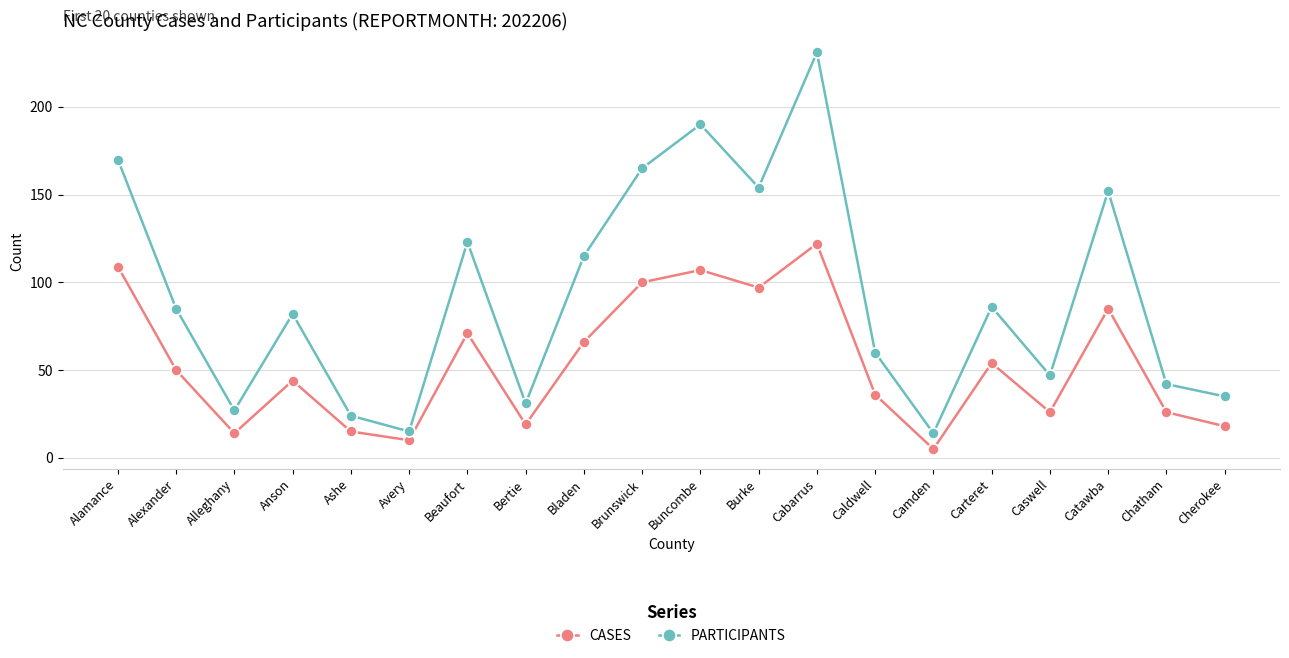

Reading left to right, what are all the values shown in this chart?

CASES: Alamance=109	Alexander=50	Alleghany=14	Anson=44	Ashe=15	Avery=10	Beaufort=71	Bertie=19	Bladen=66	Brunswick=100	Buncombe=107	Burke=97	Cabarrus=122	Caldwell=36	Camden=5	Carteret=54	Caswell=26	Catawba=85	Chatham=26	Cherokee=18
PARTICIPANTS: Alamance=170	Alexander=85	Alleghany=27	Anson=82	Ashe=24	Avery=15	Beaufort=123	Bertie=31	Bladen=115	Brunswick=165	Buncombe=190	Burke=154	Cabarrus=231	Caldwell=60	Camden=14	Carteret=86	Caswell=47	Catawba=152	Chatham=42	Cherokee=35